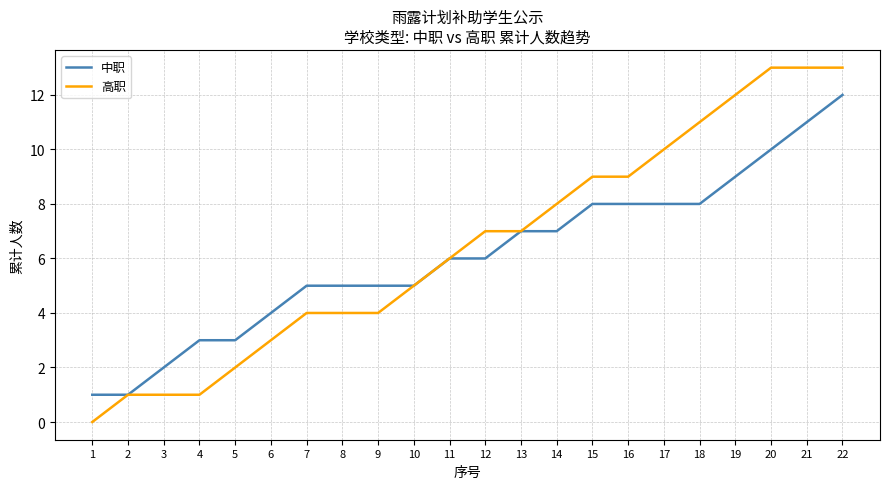

True or false: 中职 has a value of 7 at 14.

True